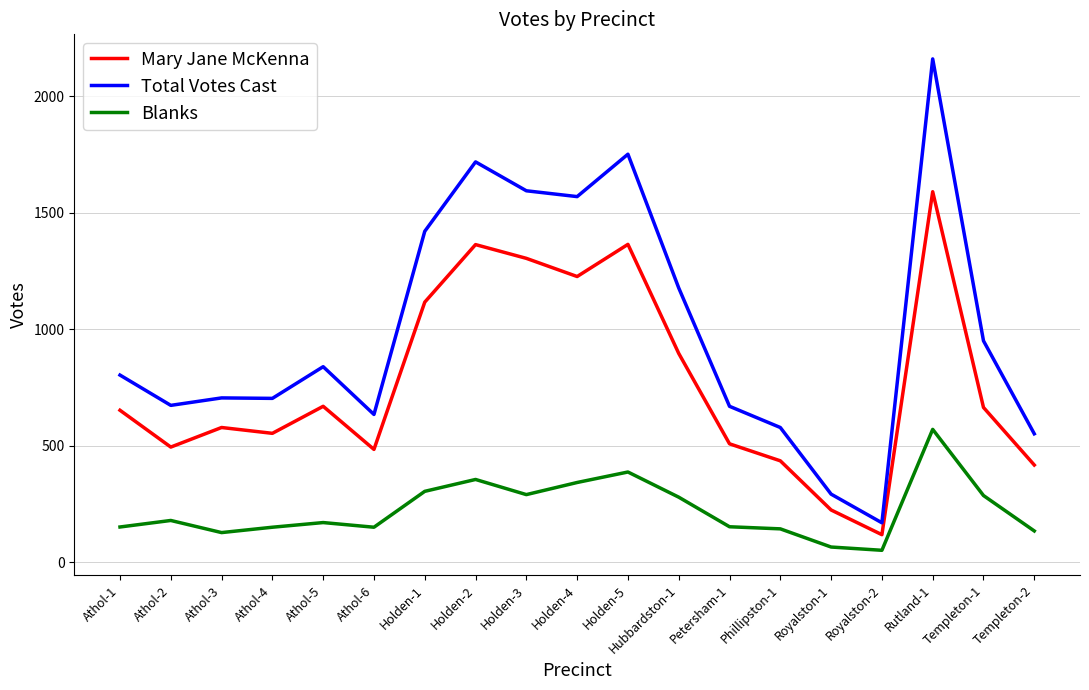

What value does the Blanks series have at Phillipston-1, to the nearest 50?

150